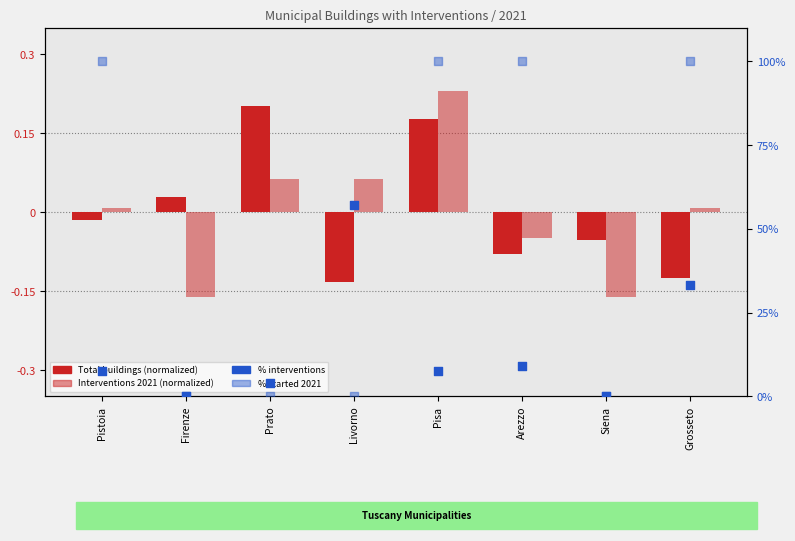

Is the value of % interventions at Pisa greater than the value of Interventions 2021 at Prato?

Yes